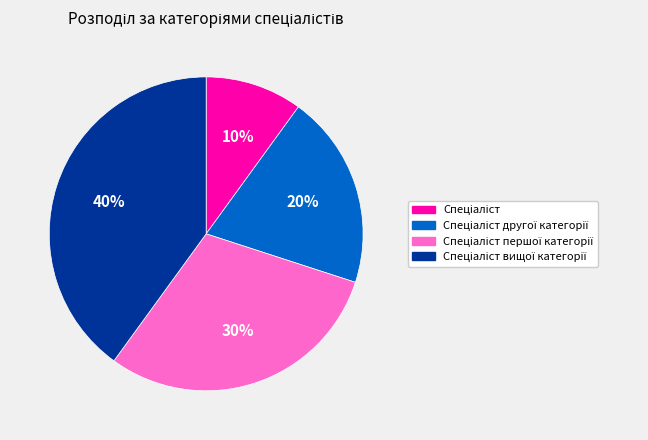

To the nearest percent, what is the average slice percentage?

25%